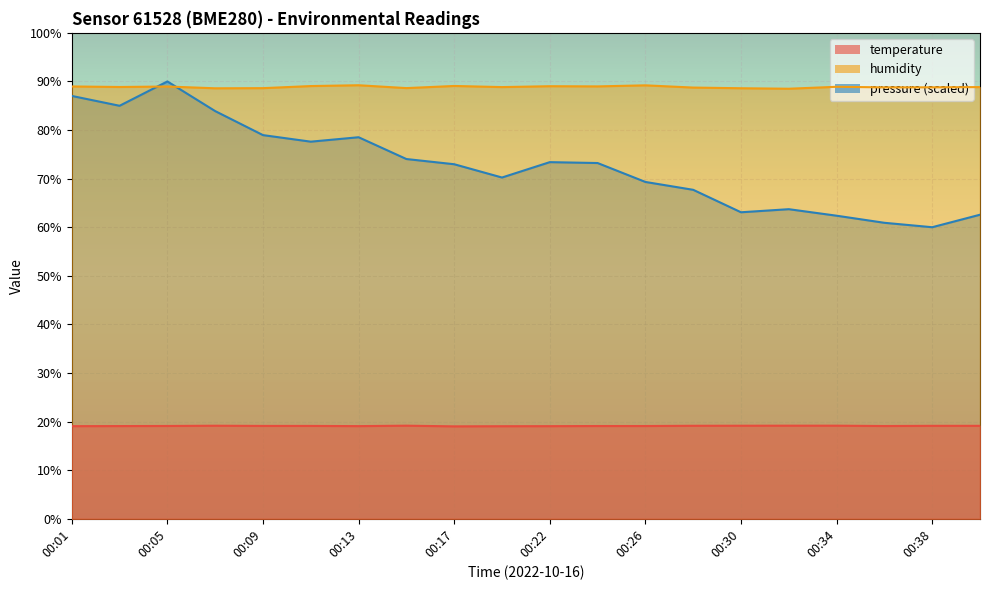

What is the value of the pressure_norm point at the 5th from the left?

79.0